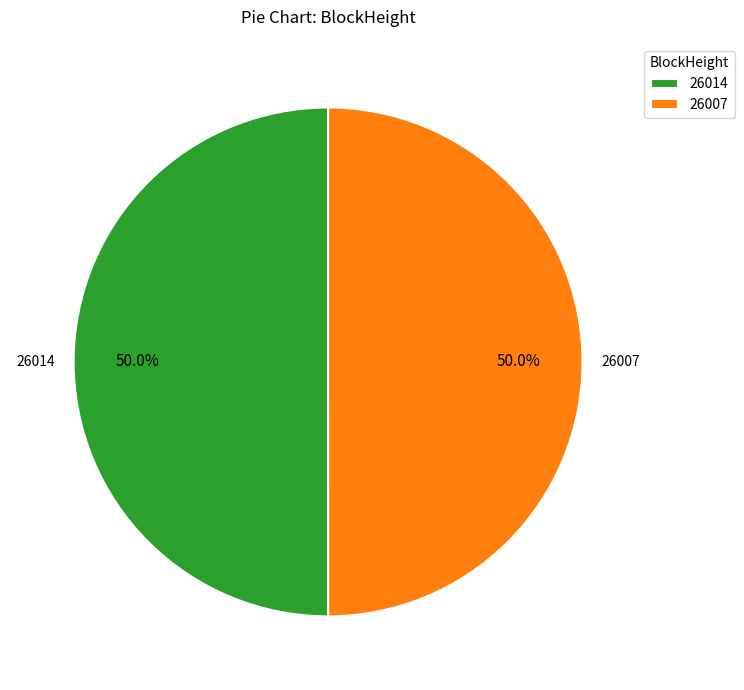

Approximately how many times larger is the value at 26014 compared to 26007?

1.0